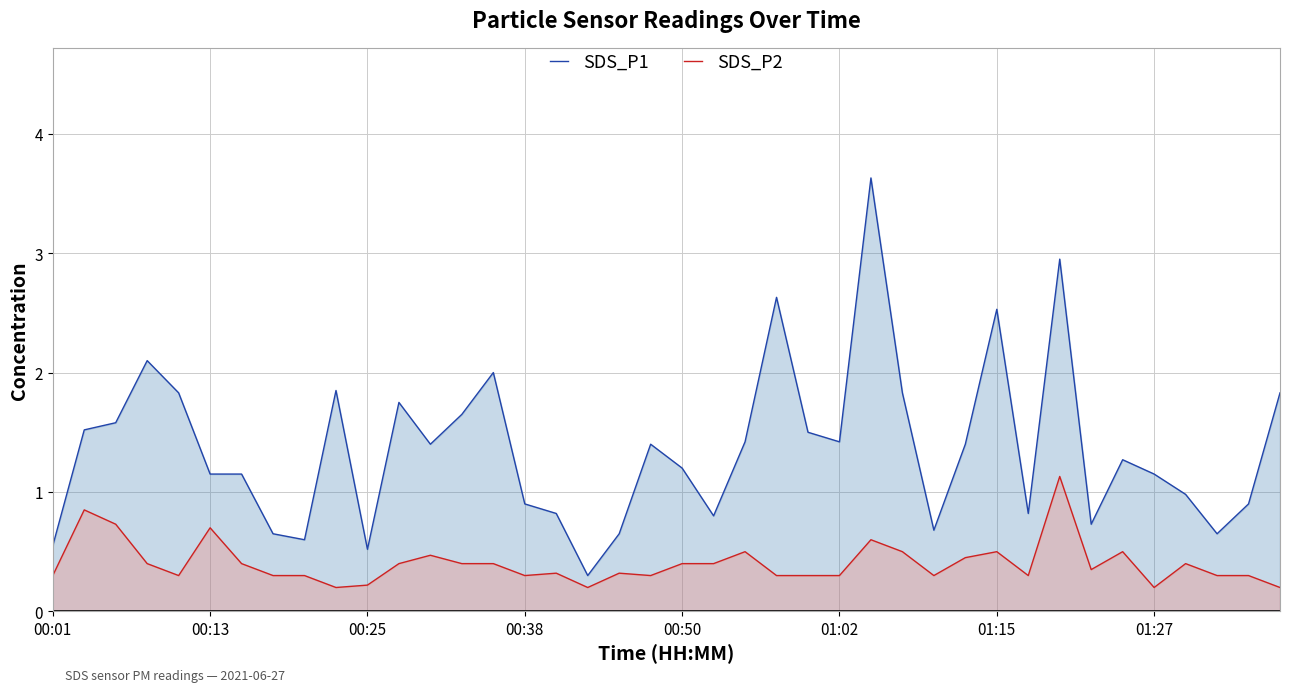

What is the approximate value of SDS_P1 at 27?

1.8